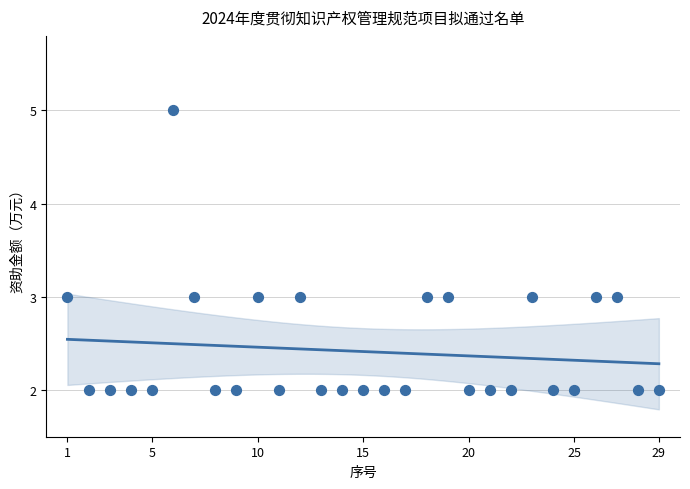

What is the range of Y values (max minus min)?

3